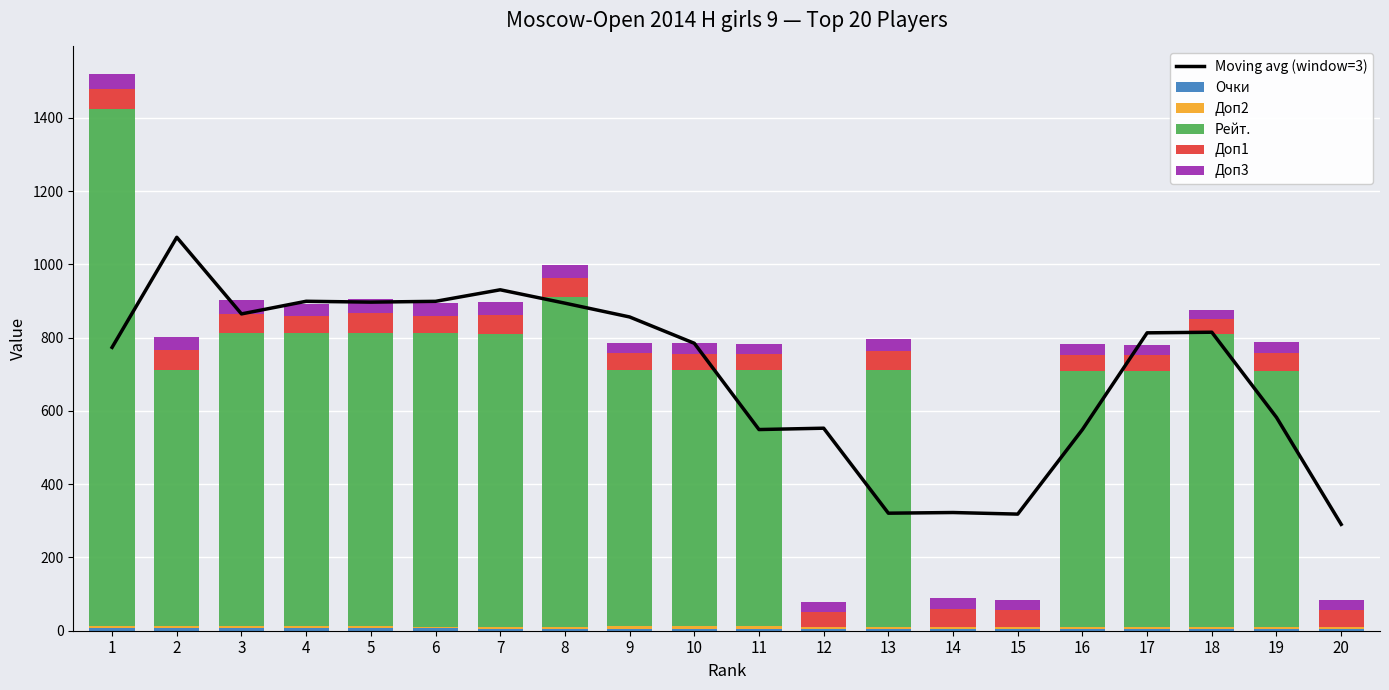

Where is Доп2 nearest to the value 5?

6